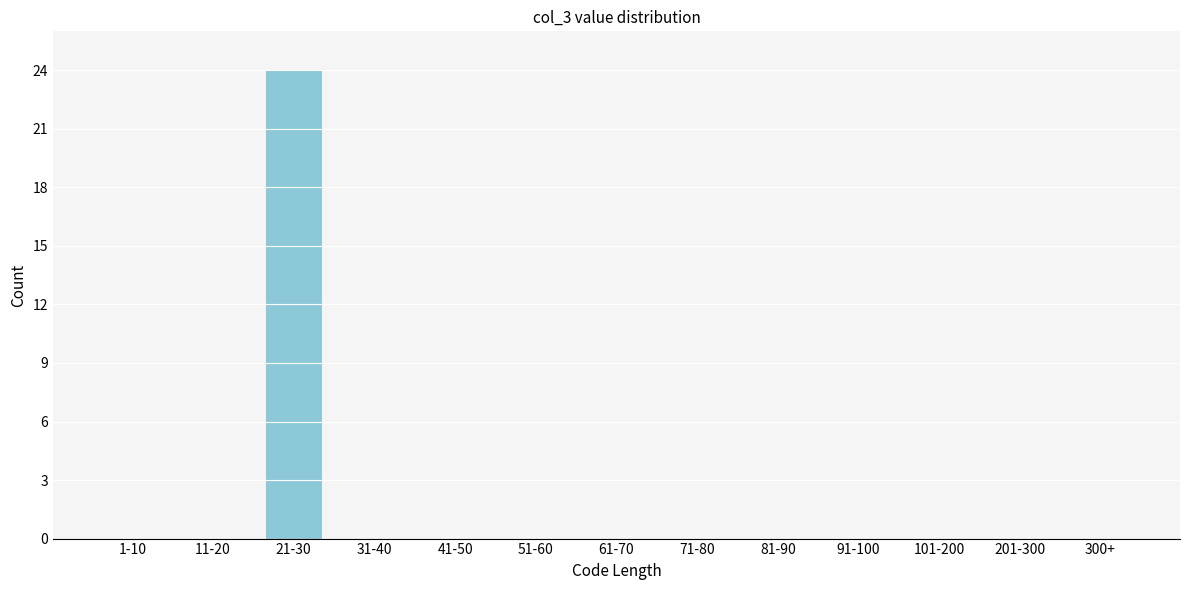

Reading right to left, transcribe all the data shown in this chart.

300+=0	201-300=0	101-200=0	91-100=0	81-90=0	71-80=0	61-70=0	51-60=0	41-50=0	31-40=0	21-30=24	11-20=0	1-10=0